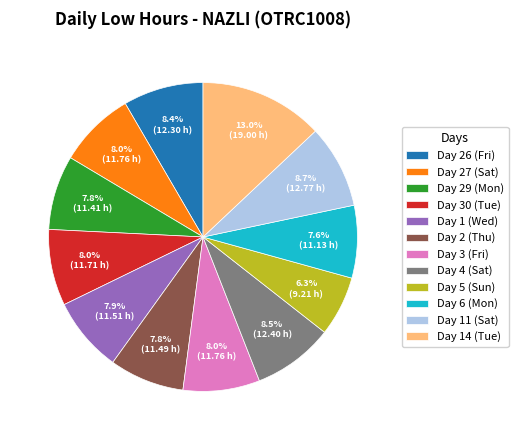

To the nearest percent, what is the average slice percentage?

8%